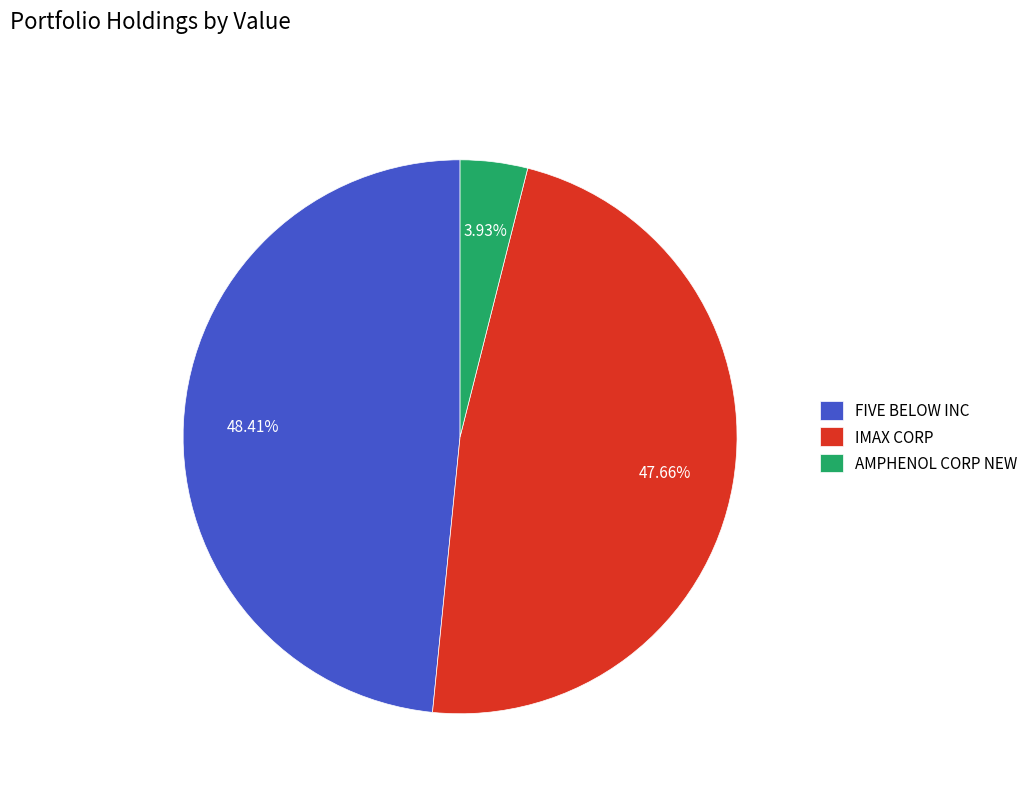

Combined, do FIVE BELOW INC and IMAX CORP account for over 50%?

Yes